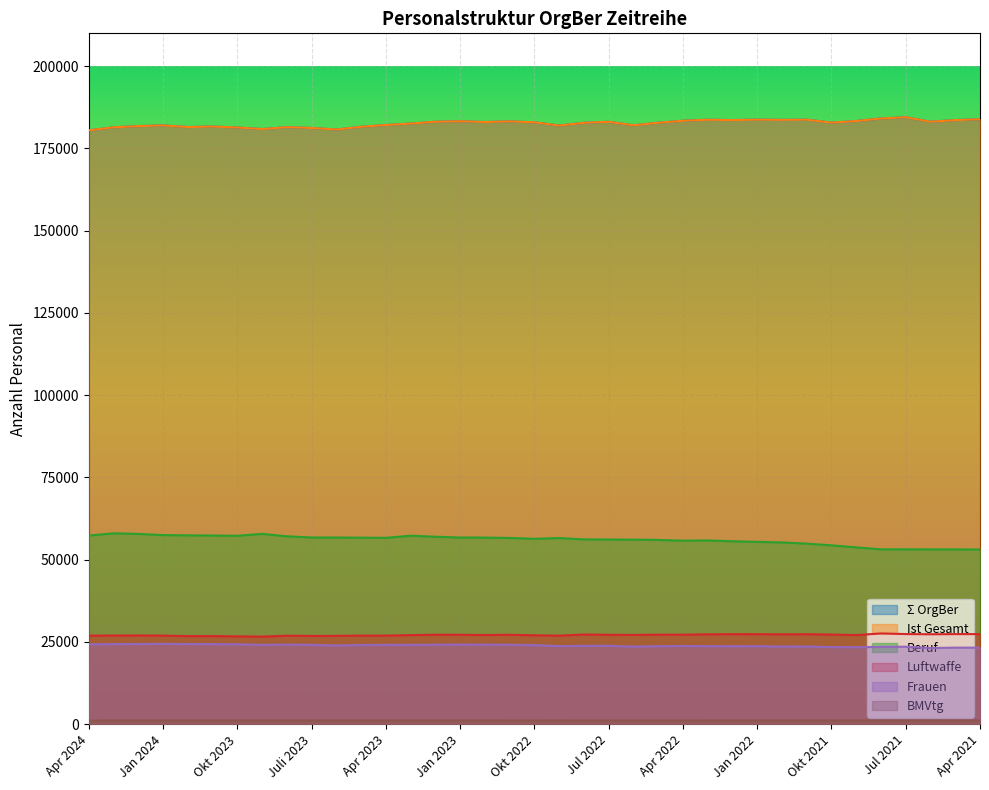

Where does the Ist Gesamt series first go above 182873?

Feb 2023